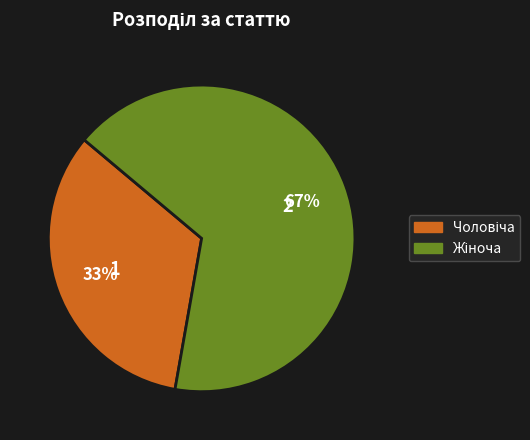

To the nearest percent, what is the average slice percentage?

50%